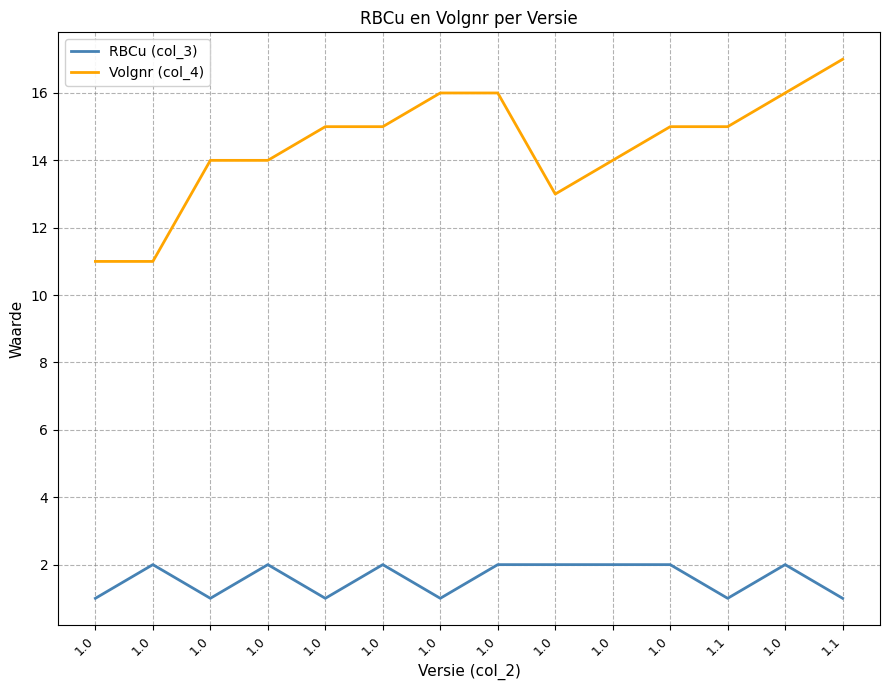

What is the label of the 7th point from the left?

1.0